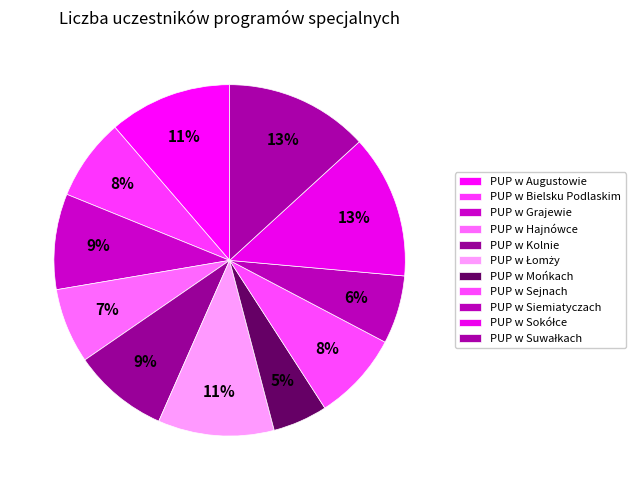

To the nearest percent, what percentage of the pie is PUP w Sejnach?

8%